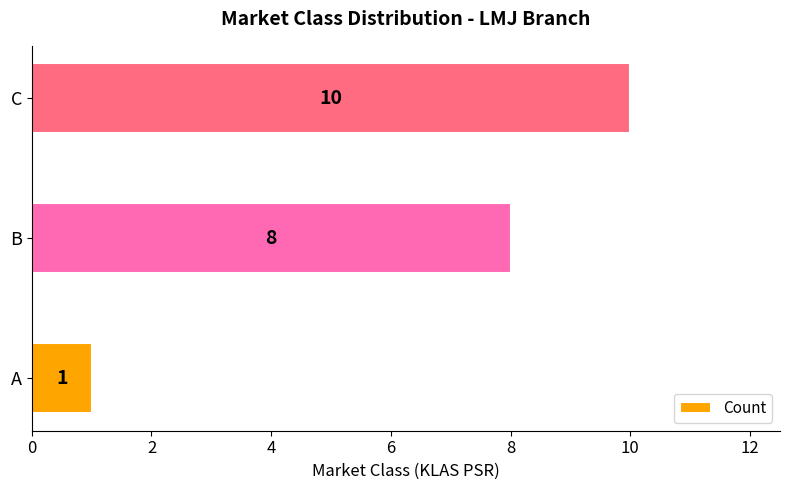

Does the chart contain any negative values?

No